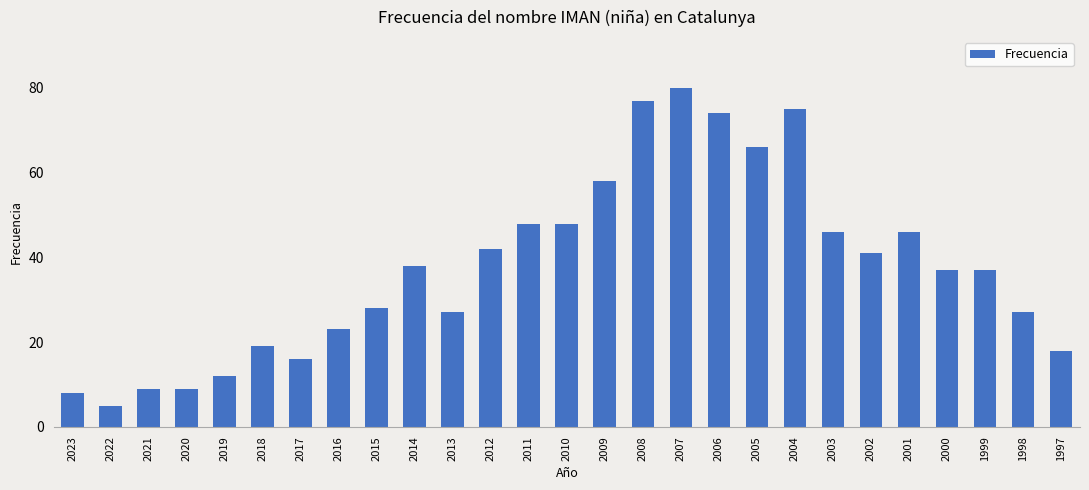

What is the smallest value displayed?

5